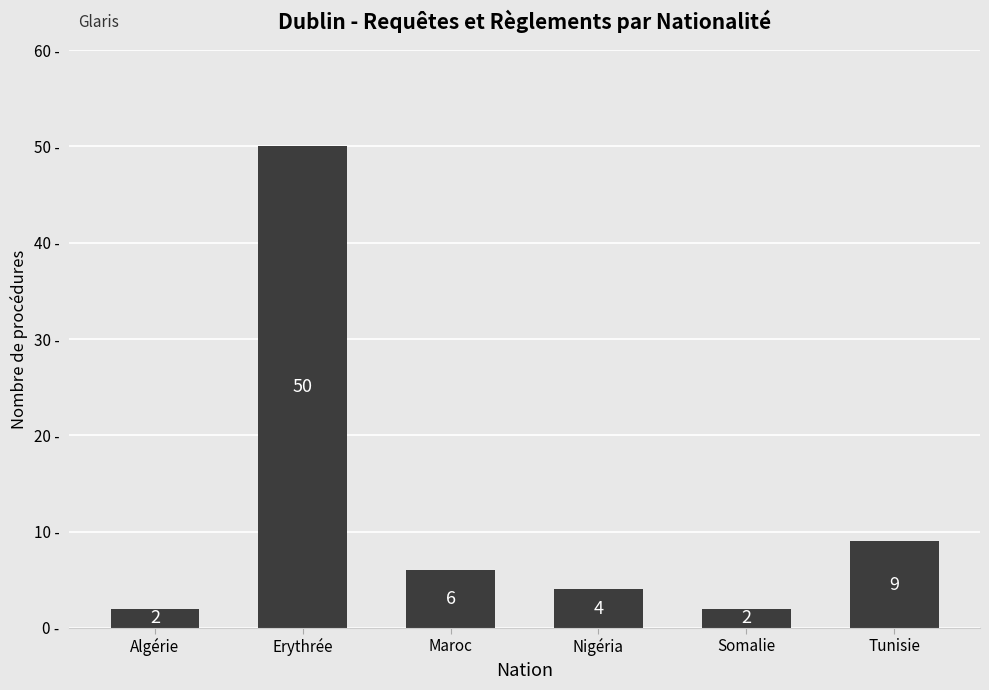

What value does the data have at Tunisie, to the nearest 10?

10